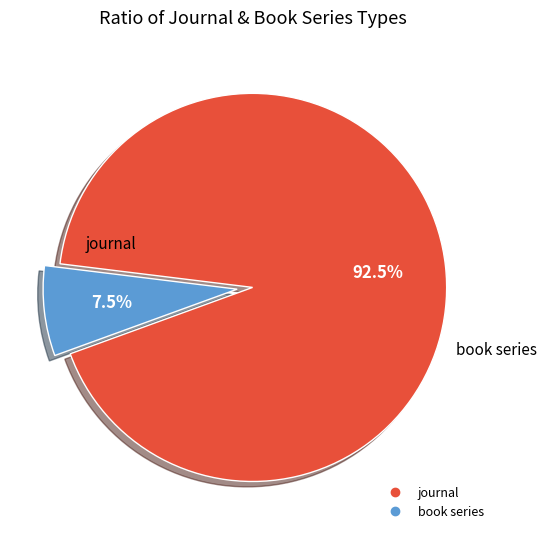

To the nearest percent, what is the difference between the journal and book series slice percentages?

85%